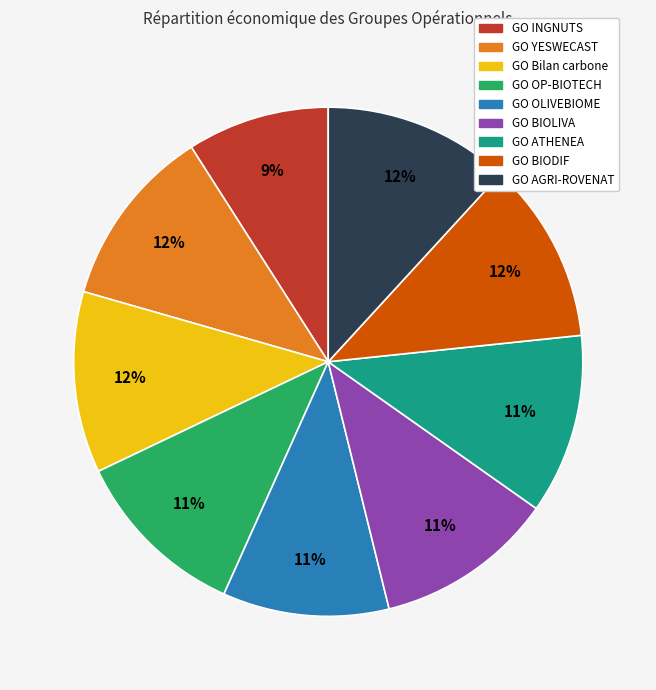

Which slice is the smallest?

GO INGNUTS